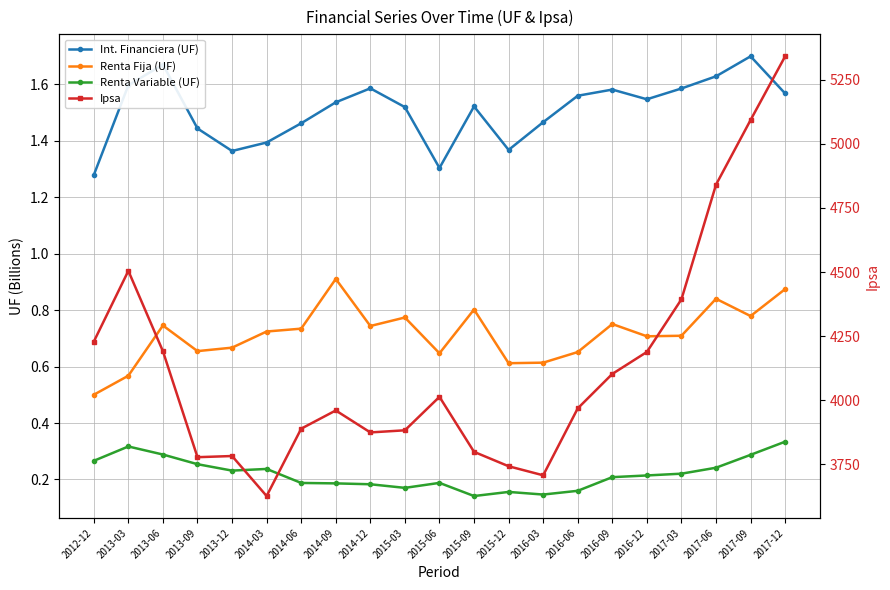

Where is Int. Financiera (UF) nearest to the value 1?

2012-12